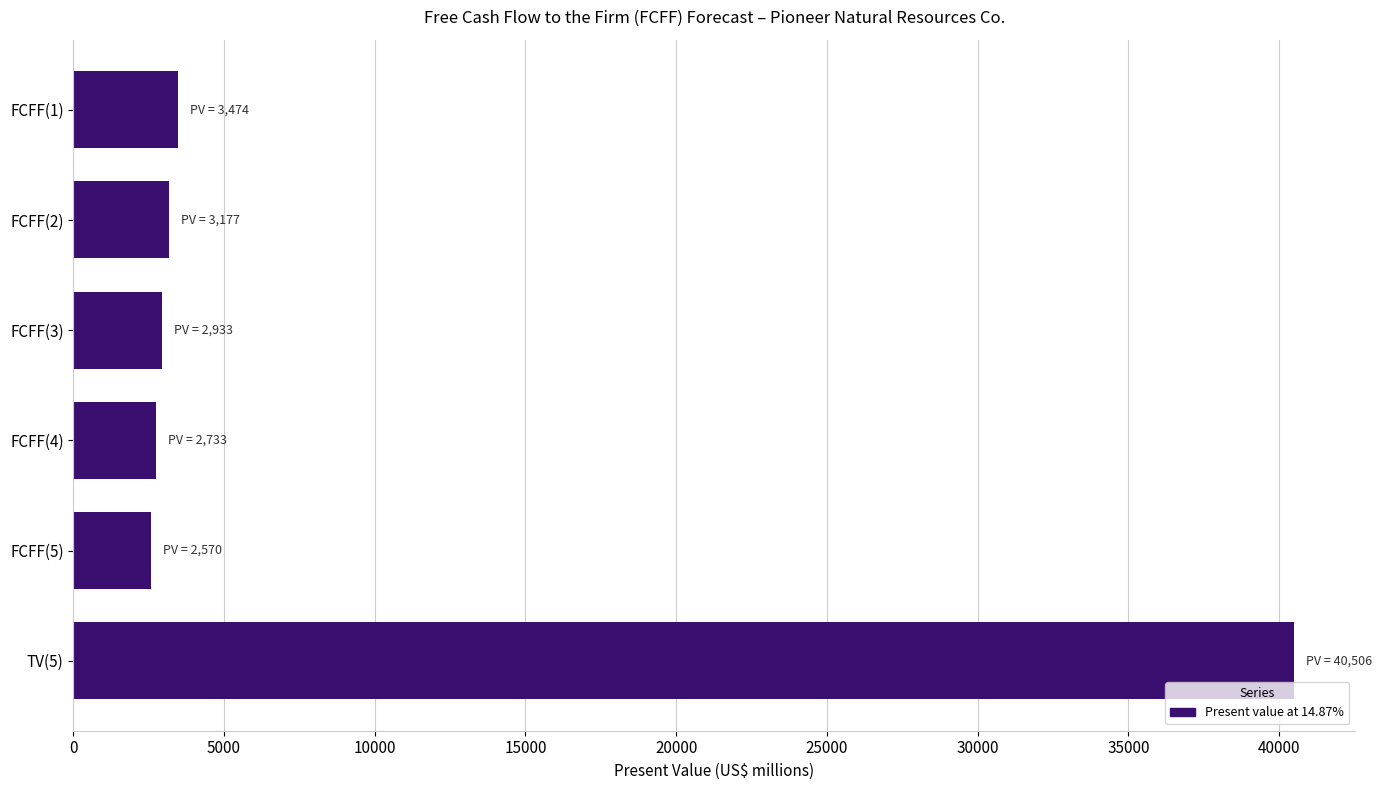

What is the sum of all values?

55393